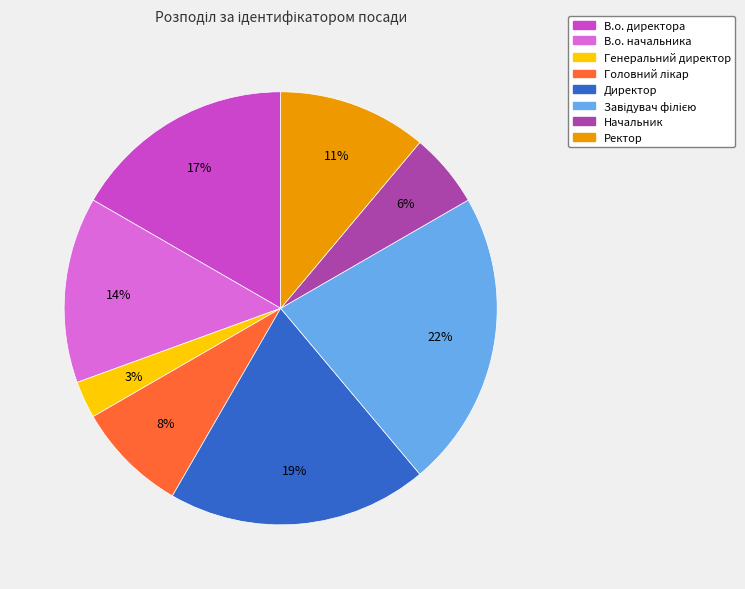

Which slice is the smallest?

Генеральний директор